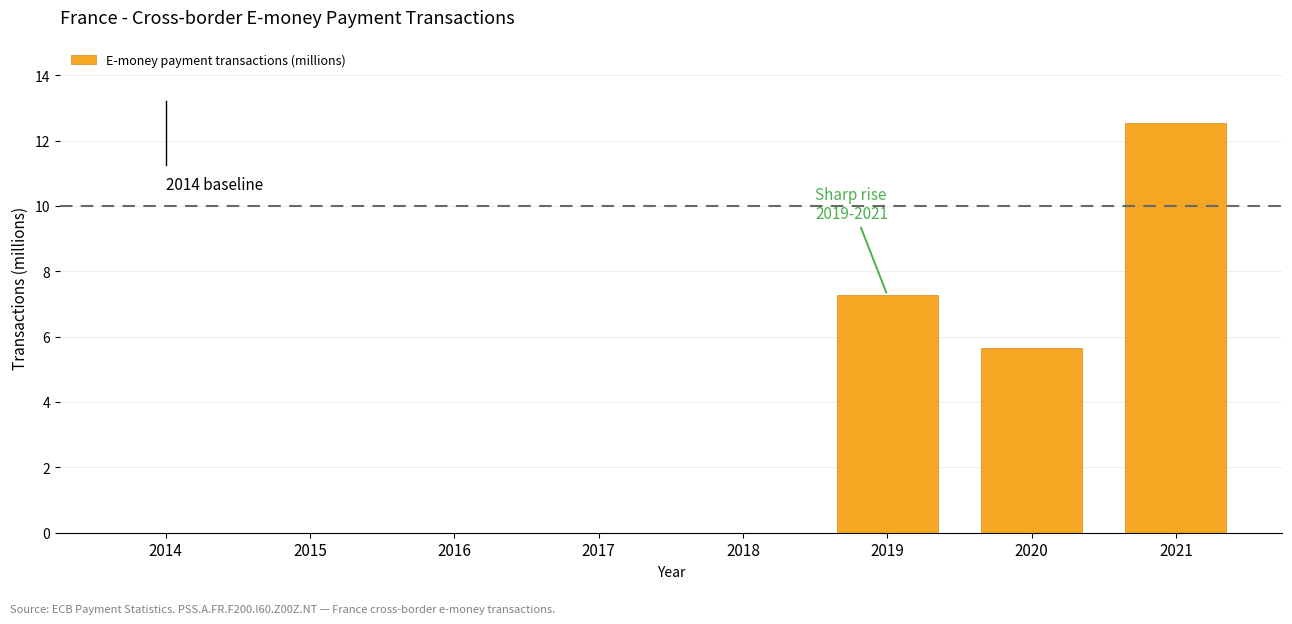

Where is the data nearest to the value 6?

2020